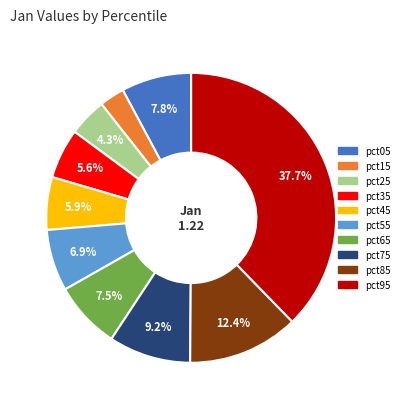

To the nearest percent, what is the combined percentage of pct85 and pct35?

18%